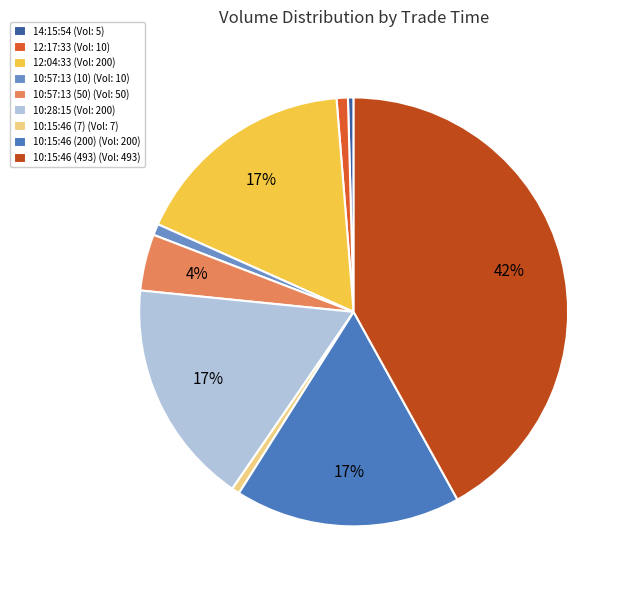

To the nearest percent, what is the combined percentage of 10:15:46 (200) and 10:57:13 (50)?

21%